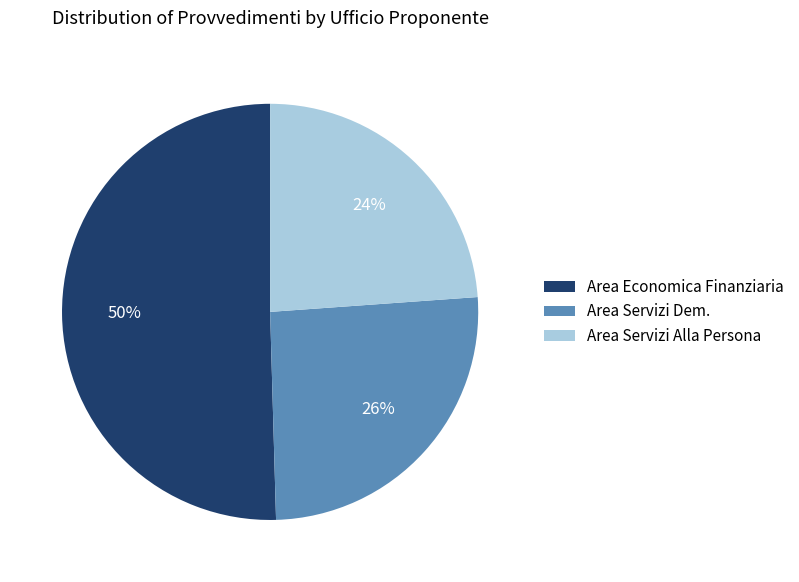

How many slices are in this pie chart?

3